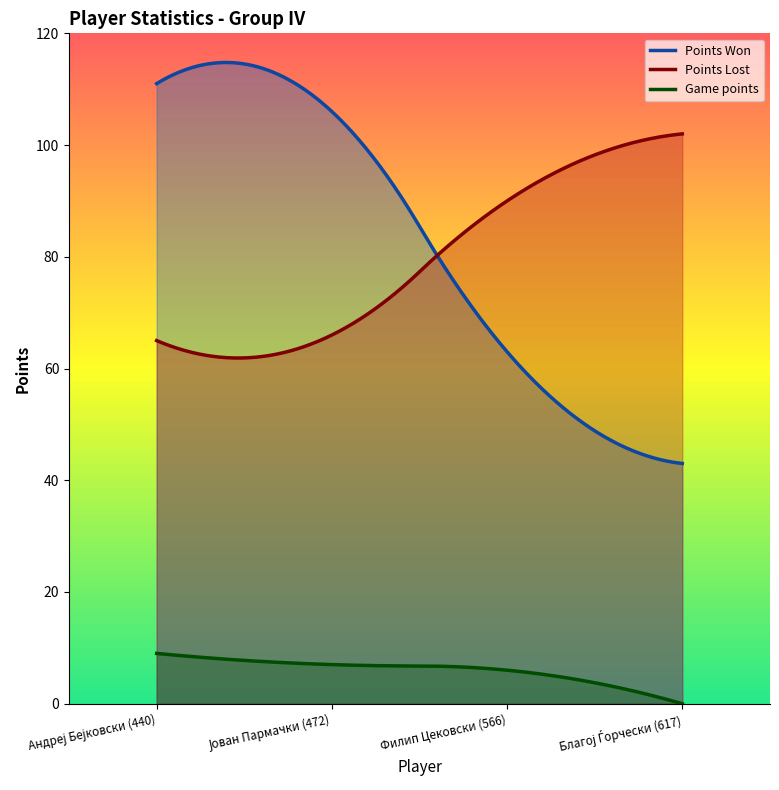

Where does the Points Lost series first go above 90?

Благој Ѓорчески (617)